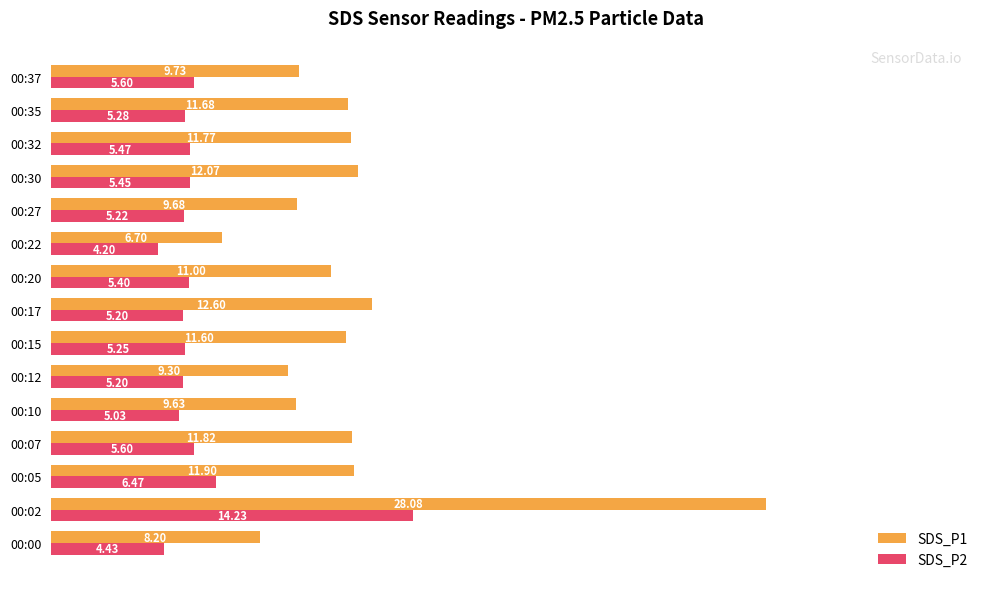

Which series has the largest range (max minus min)?

SDS_P1